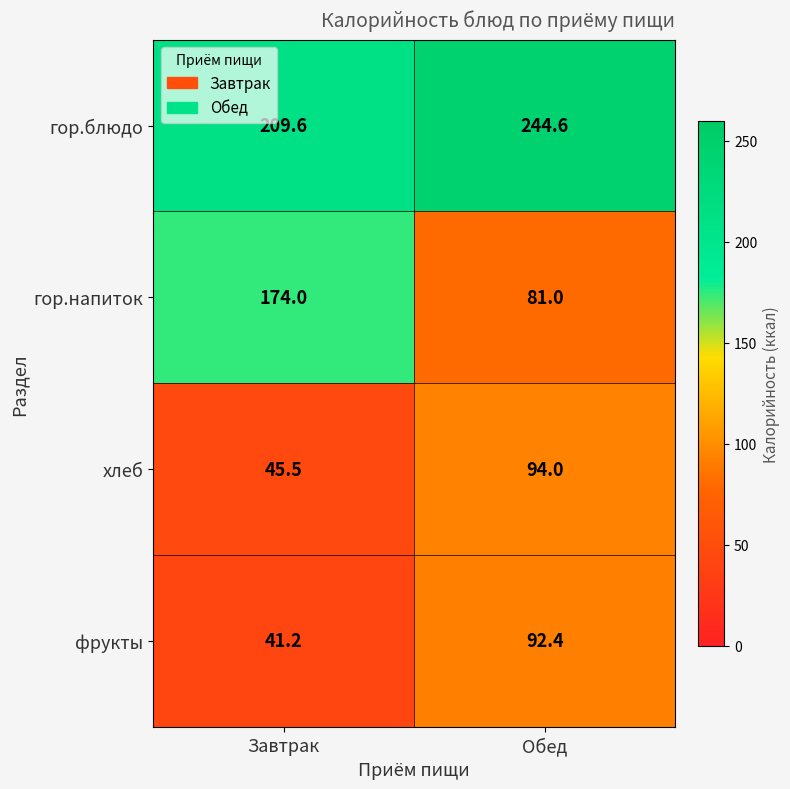

Reading left to right, list all the values displayed in this chart.

гор.блюдо: Завтрак=209.6	Обед=244.6
гор.напиток: Завтрак=174.0	Обед=81.0
хлеб: Завтрак=45.5	Обед=94.0
фрукты: Завтрак=41.2	Обед=92.4